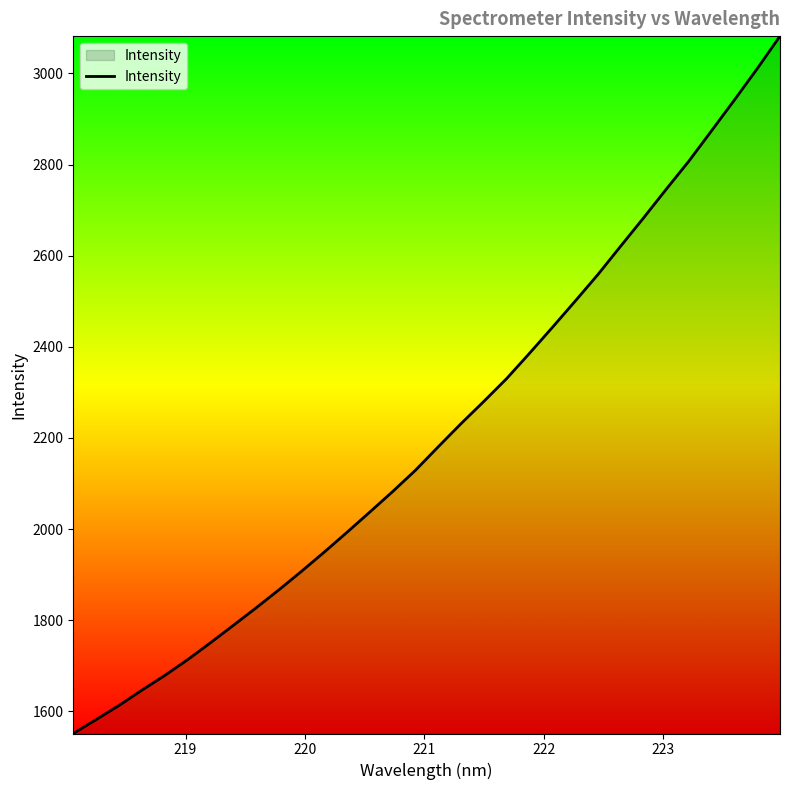

What is the average value?

2212.0